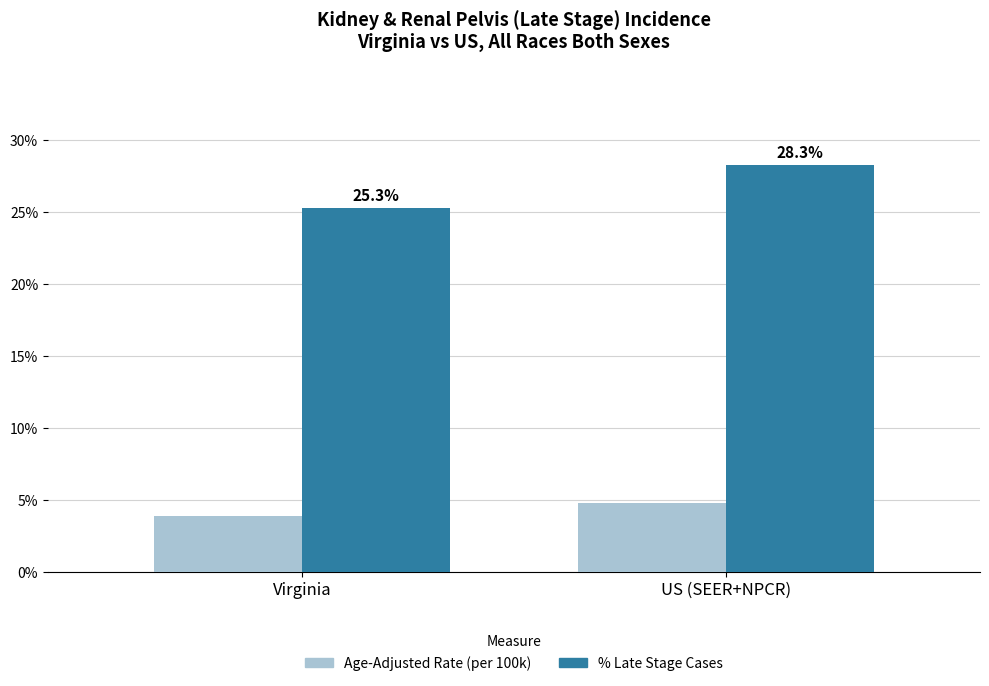

True or false: % Late Stage Cases has a value of 28.3 at US (SEER+NPCR).

True